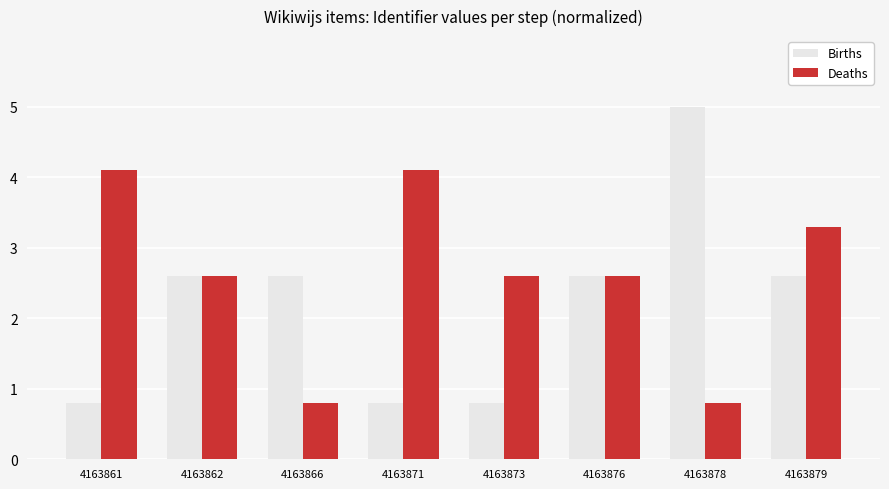

Which series has the largest total across all categories?

Deaths